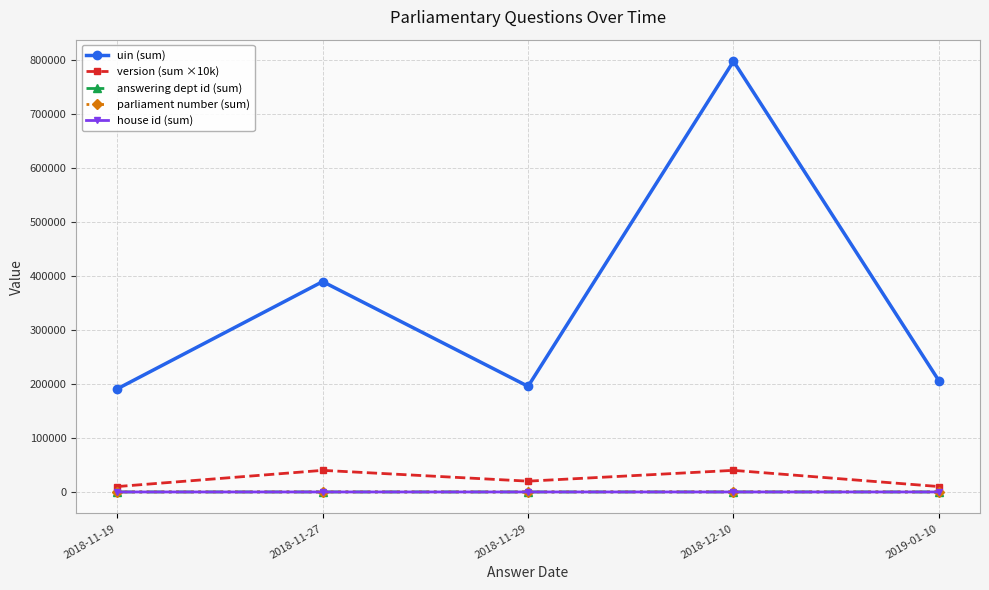

At which category is the sum across all series the highest?

2018-12-10